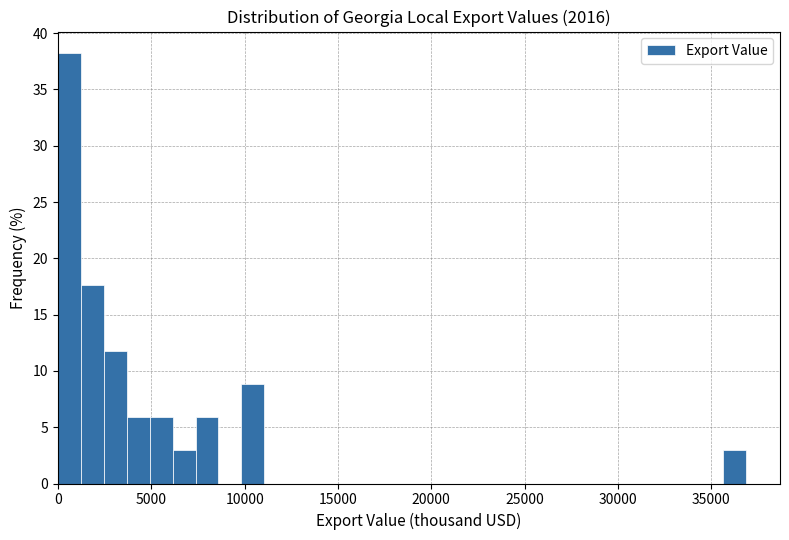

Read against the x-axis, roughly where is the centre of the tallest bar?

500